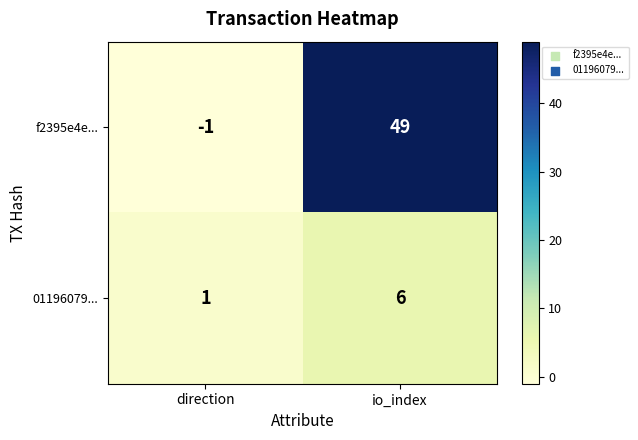

Rank the series at direction from lowest to highest value.

f2395e4e..., 01196079...